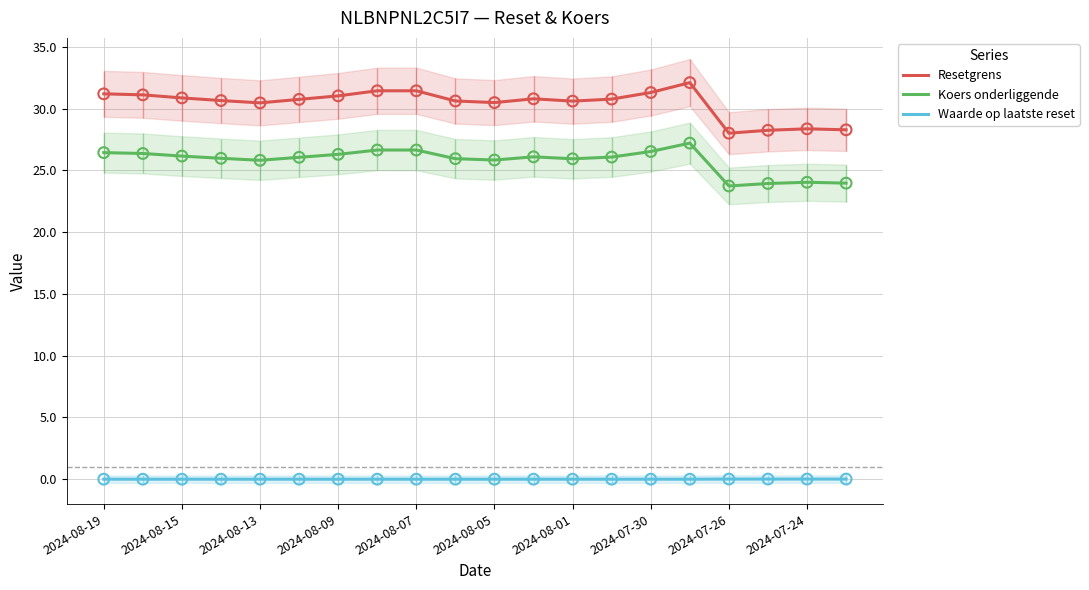

Is the value of Resetgrens at 2024-08-19 greater than the value of Waarde op laatste reset at 2024-08-13?

Yes